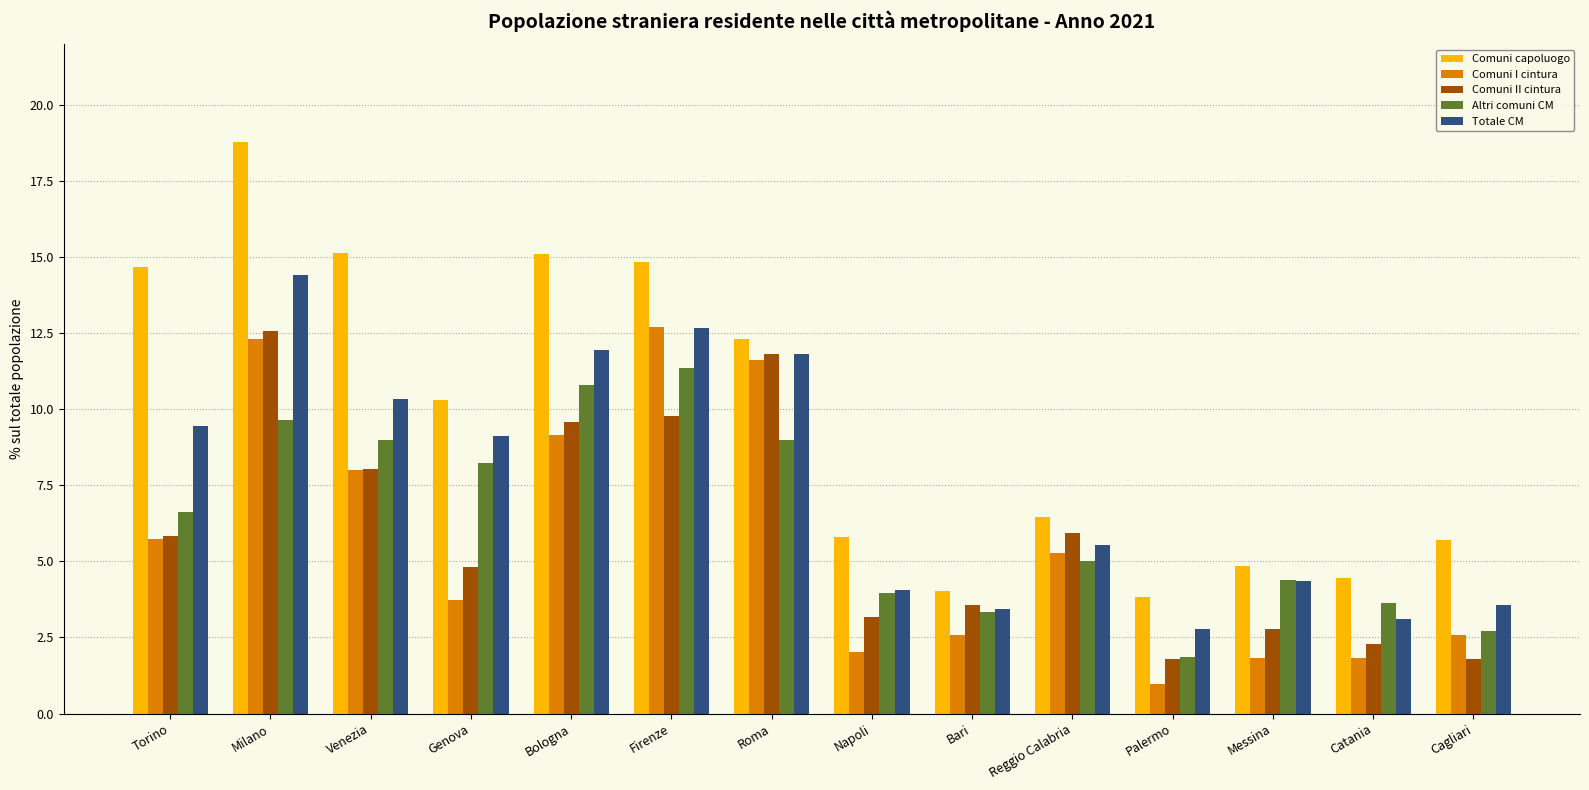

Which series has the largest total across all categories?

Comuni capoluogo